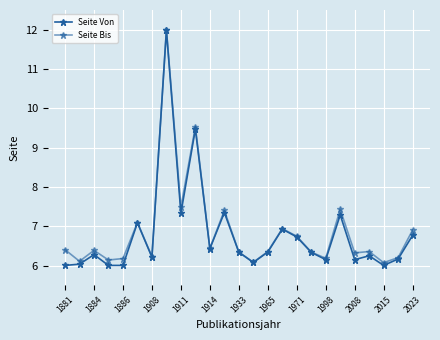

Which series has the largest total across all categories?

Seite Bis